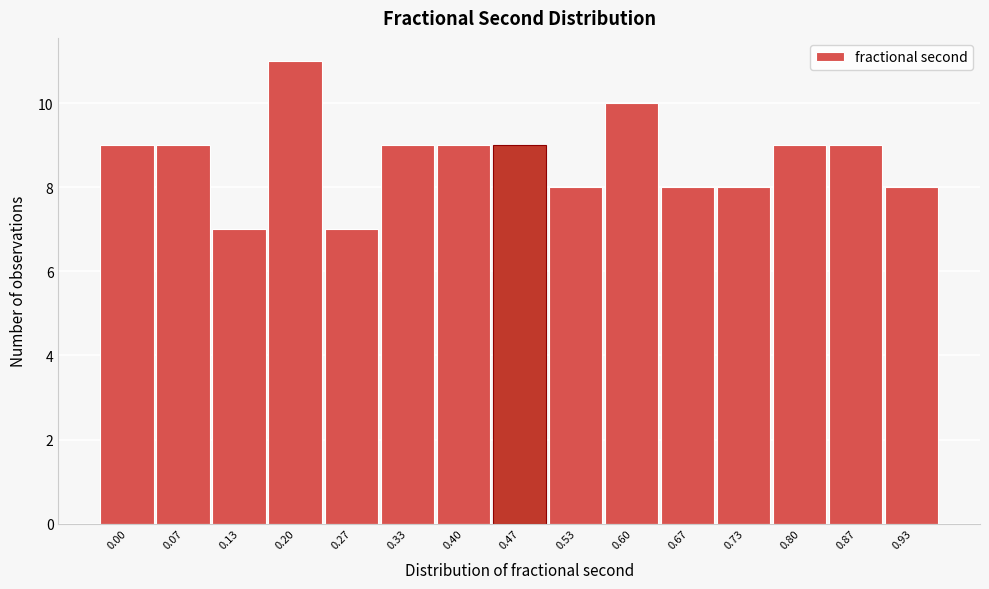

Reading right to left, list all the values displayed in this chart.

0.93=8	0.87=9	0.80=9	0.73=8	0.67=8	0.60=10	0.53=8	0.47=9	0.40=9	0.33=9	0.27=7	0.20=11	0.13=7	0.07=9	0.00=9